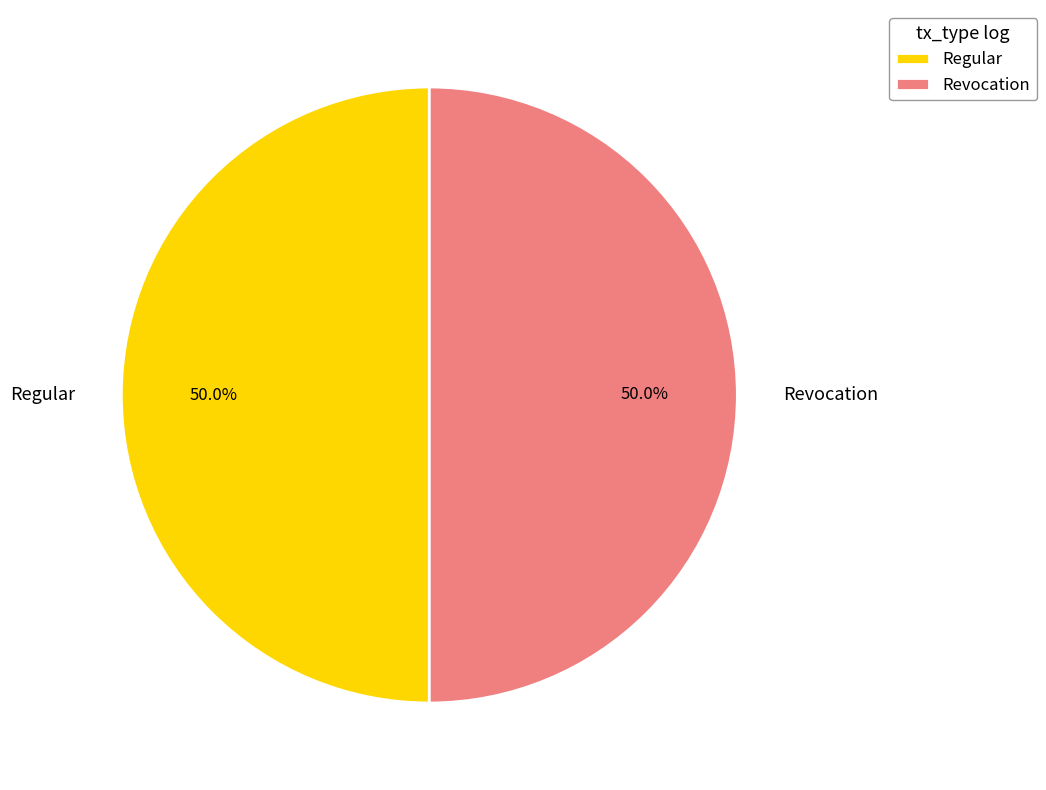

To the nearest percent, what is the combined percentage of Regular and Revocation?

100%